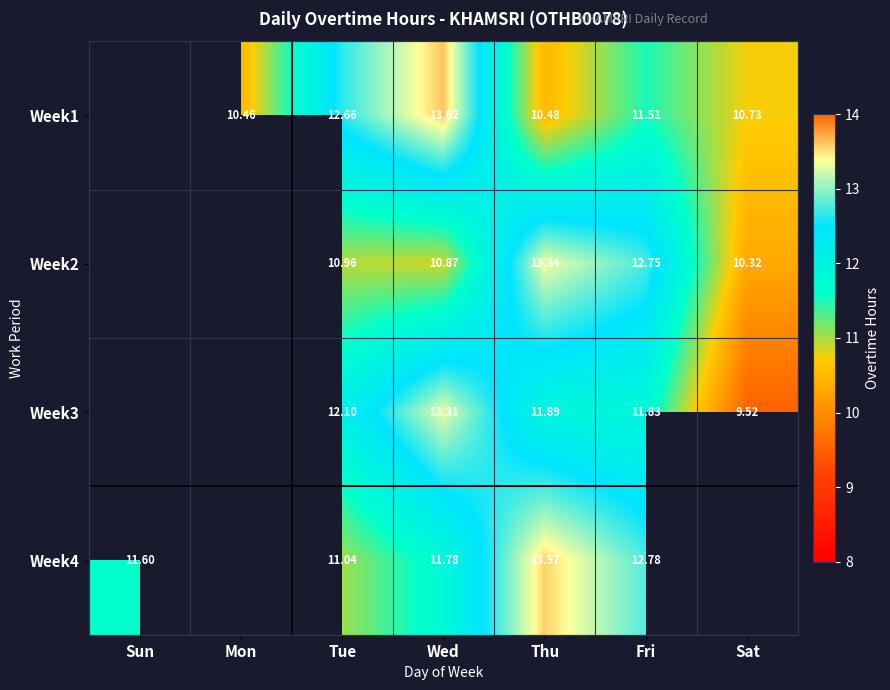

Is the value of Week2 at Sat greater than the value of Week1 at Wed?

No